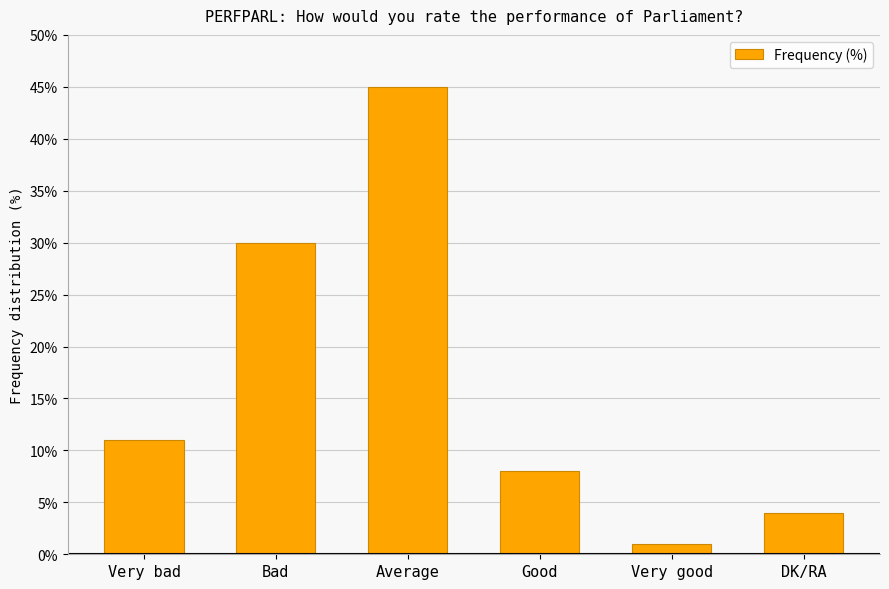

Reading right to left, what are all the values shown in this chart?

DK/RA=4	Very good=1	Good=8	Average=45	Bad=30	Very bad=11